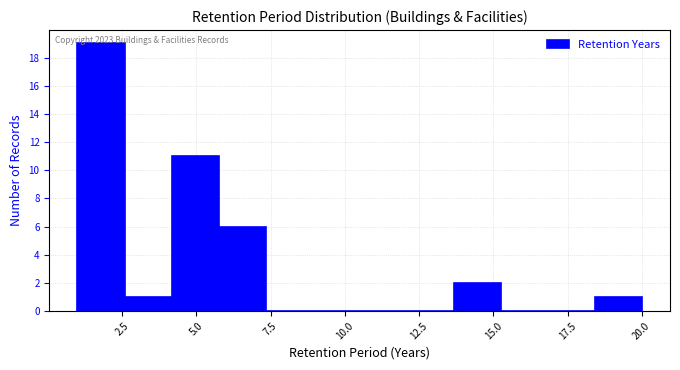

Read against the x-axis, roughly where is the centre of the tallest bar?

2.0